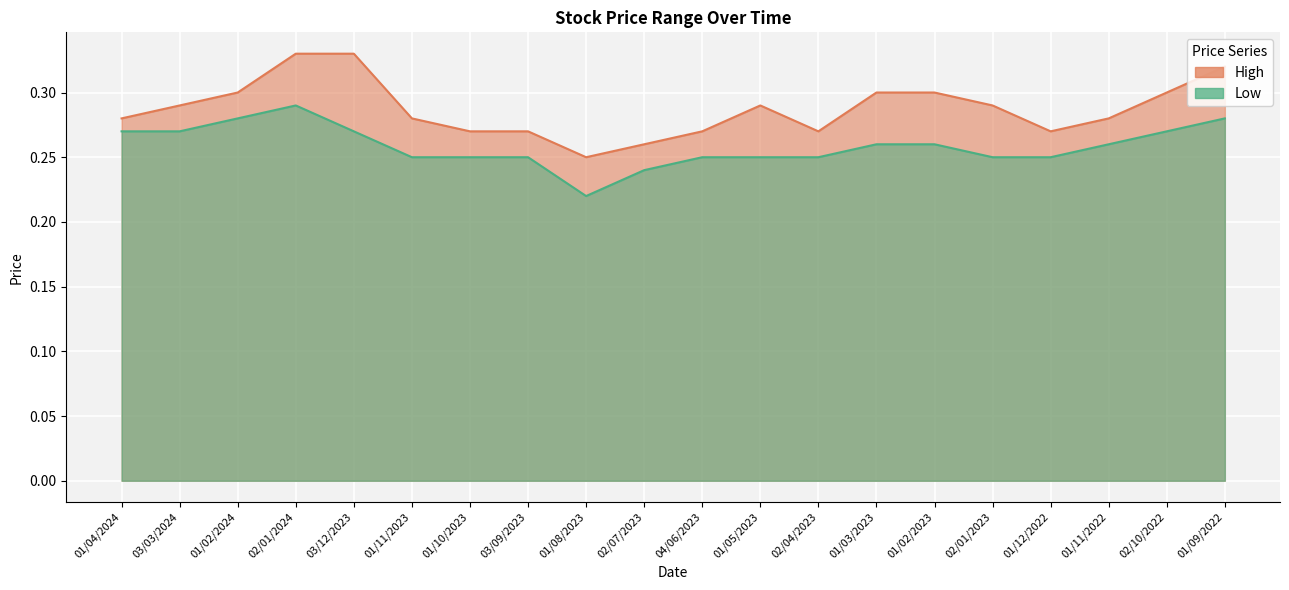

True or false: High and Low cross at least once.

False